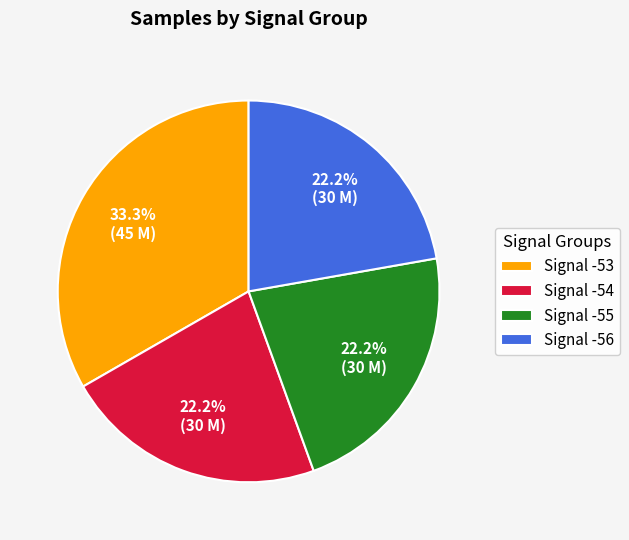

Which slice is the largest?

Signal -53